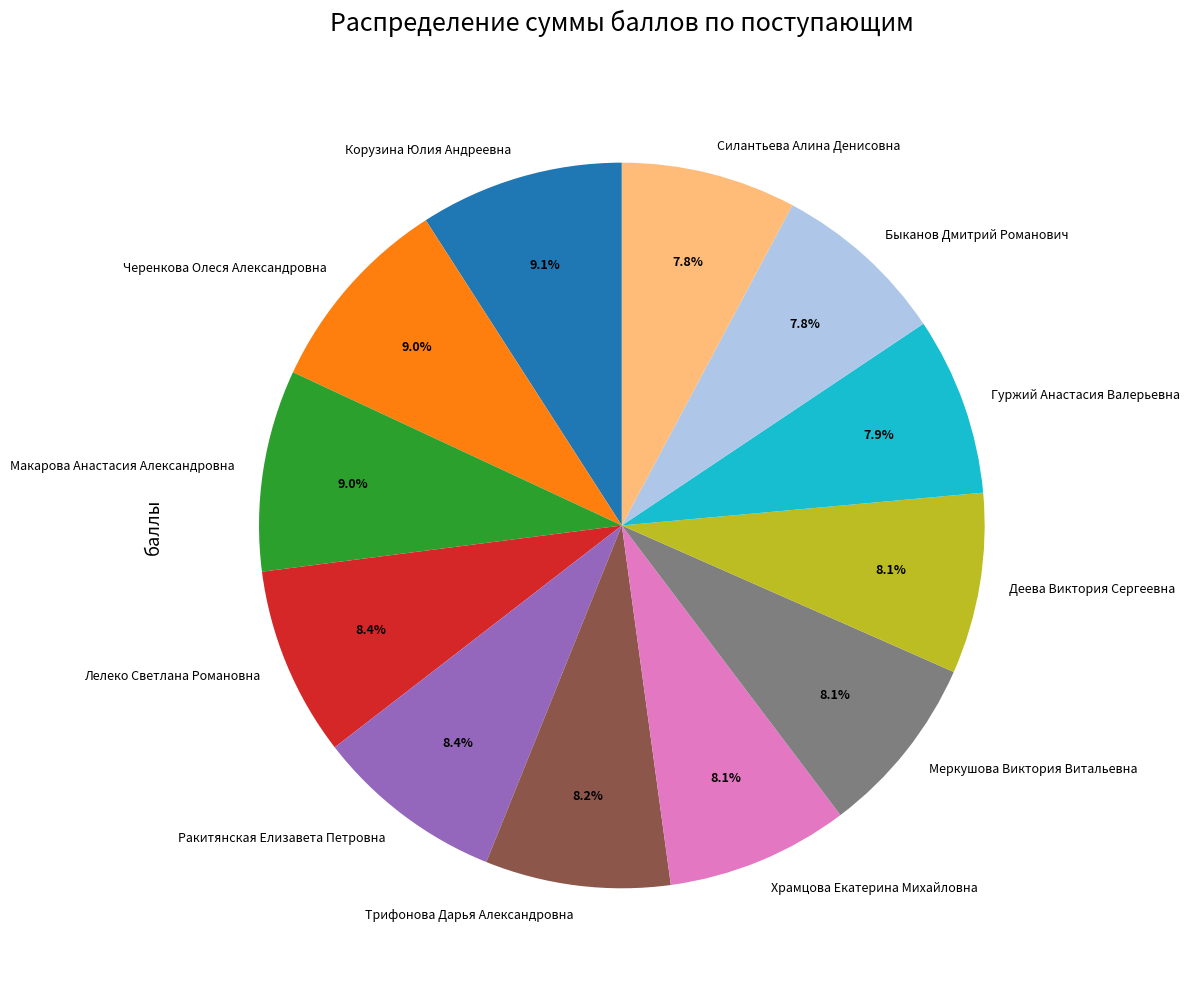

How many slices are in this pie chart?

12